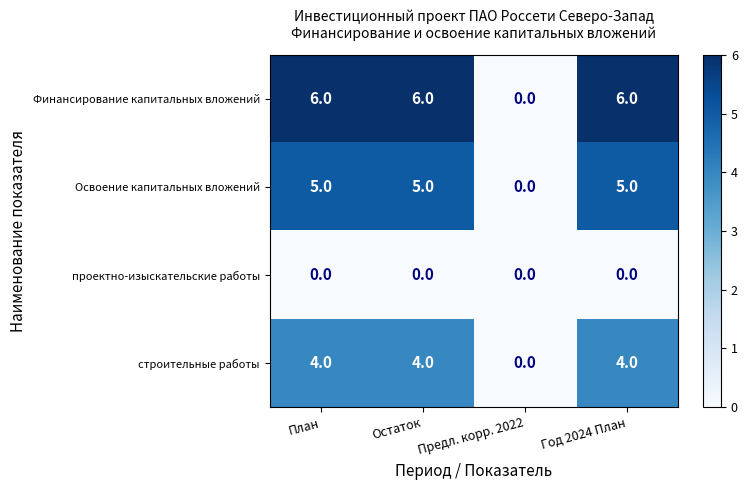

Reading left to right, transcribe all the data shown in this chart.

Финансирование капитальных вложений: 6	6	0	6
Освоение капитальных вложений: 5	5	0	5
проектно-изыскательские работы: 0	0	0	0
строительные работы: 4	4	0	4